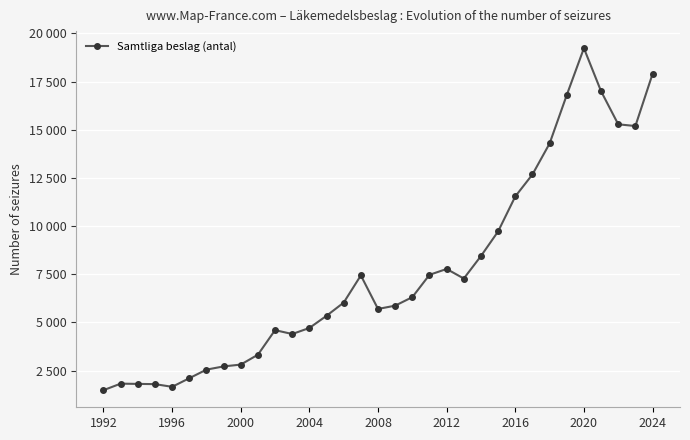

What is the average value?

7672